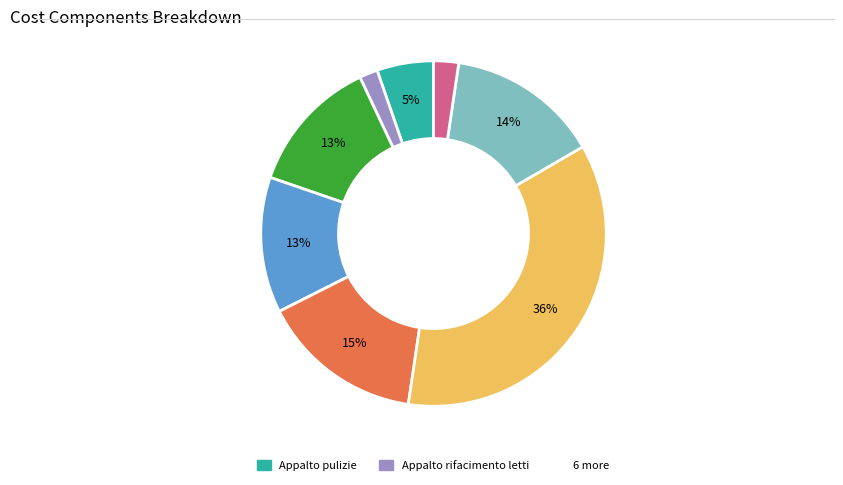

Is there a majority slice in this chart?

No